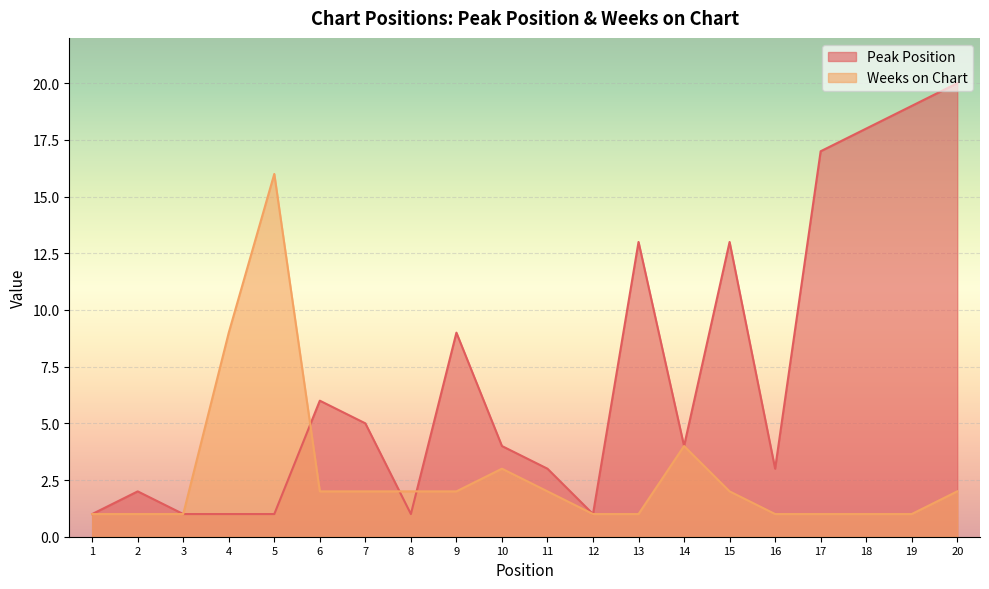

What is the average value of the Peak Position series?

7